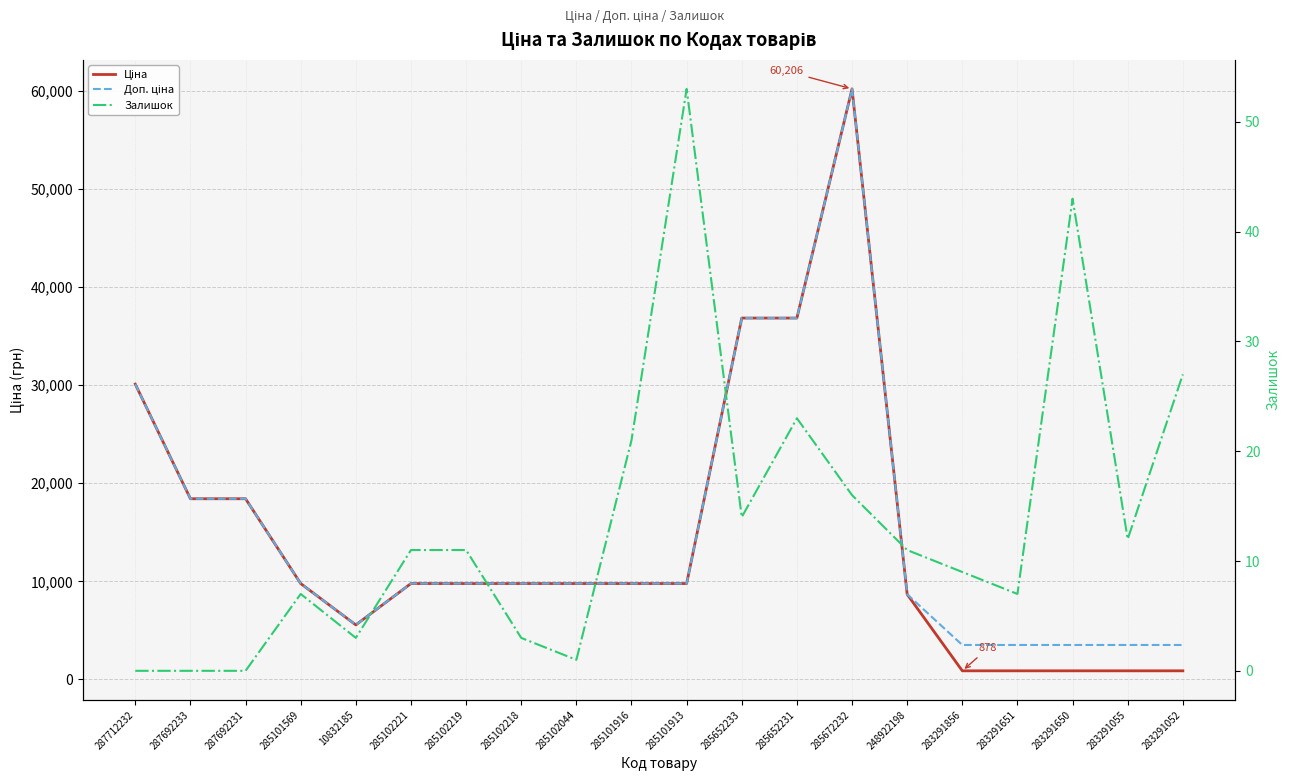

What is the difference between the second highest and second lowest values in the Доп. ціна series?

33329.8